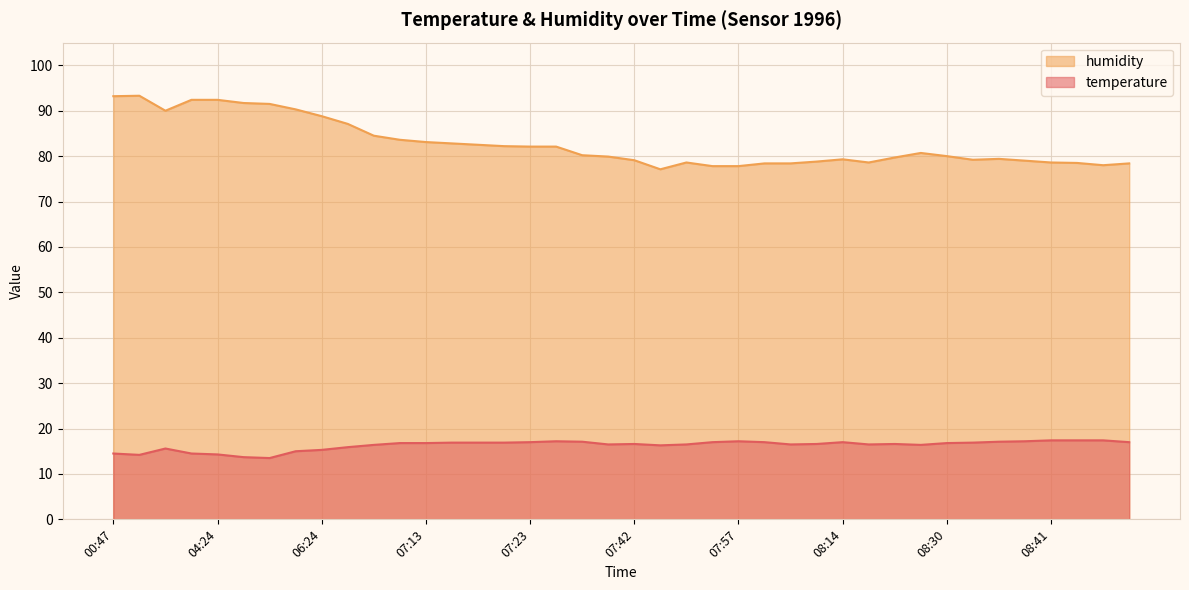

What is the average value of the temperature series?

16.3